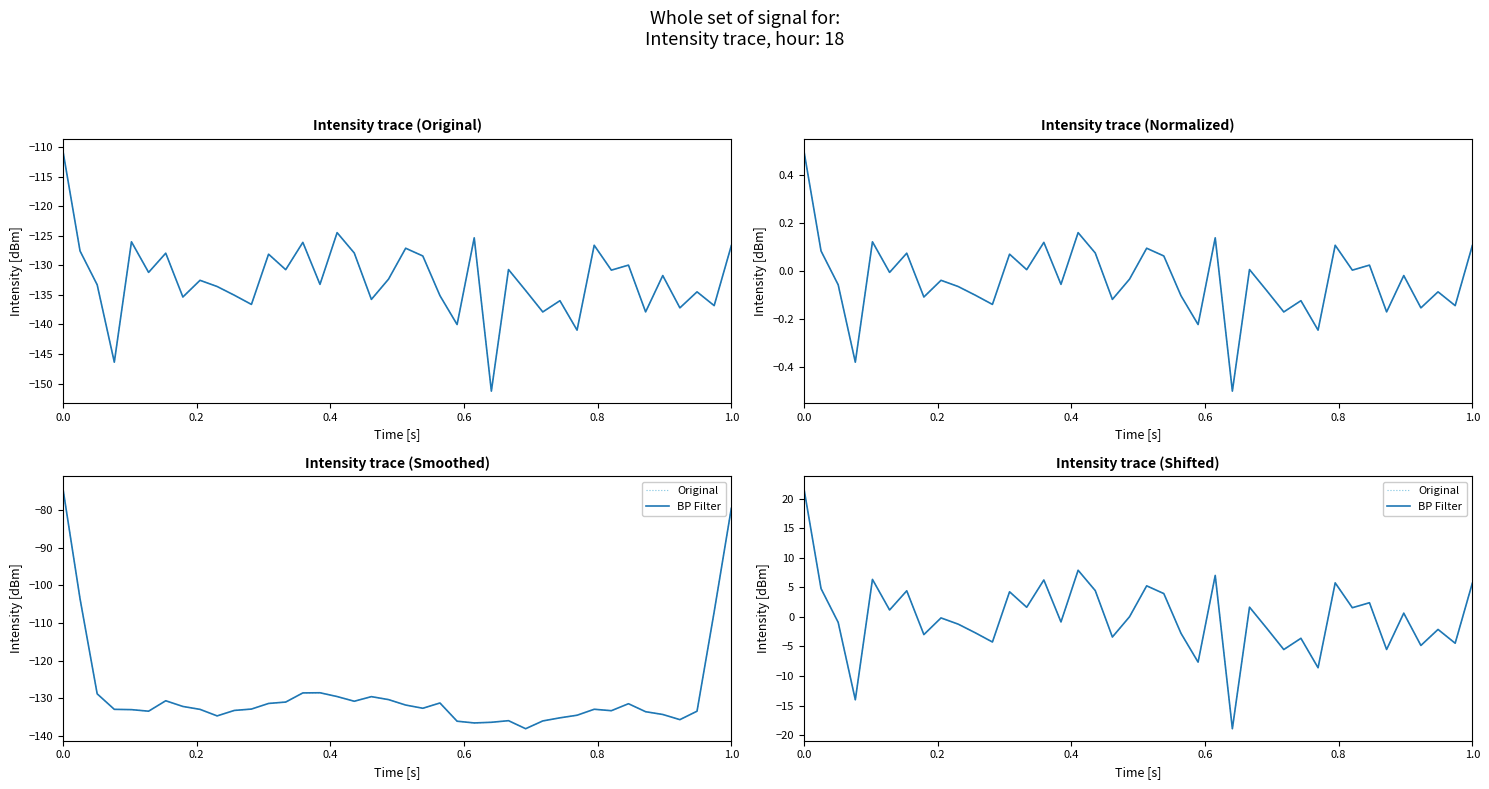

Which series has the largest total across all categories?

Original